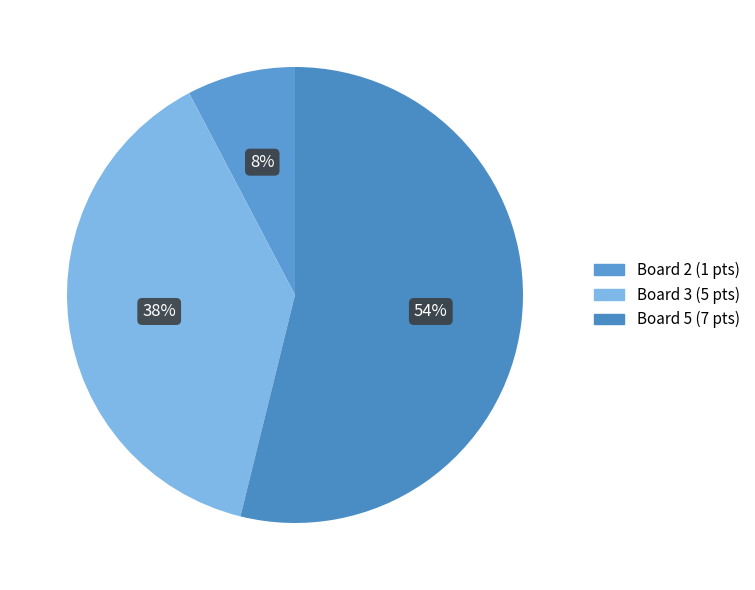

How many segments does this pie chart have?

3